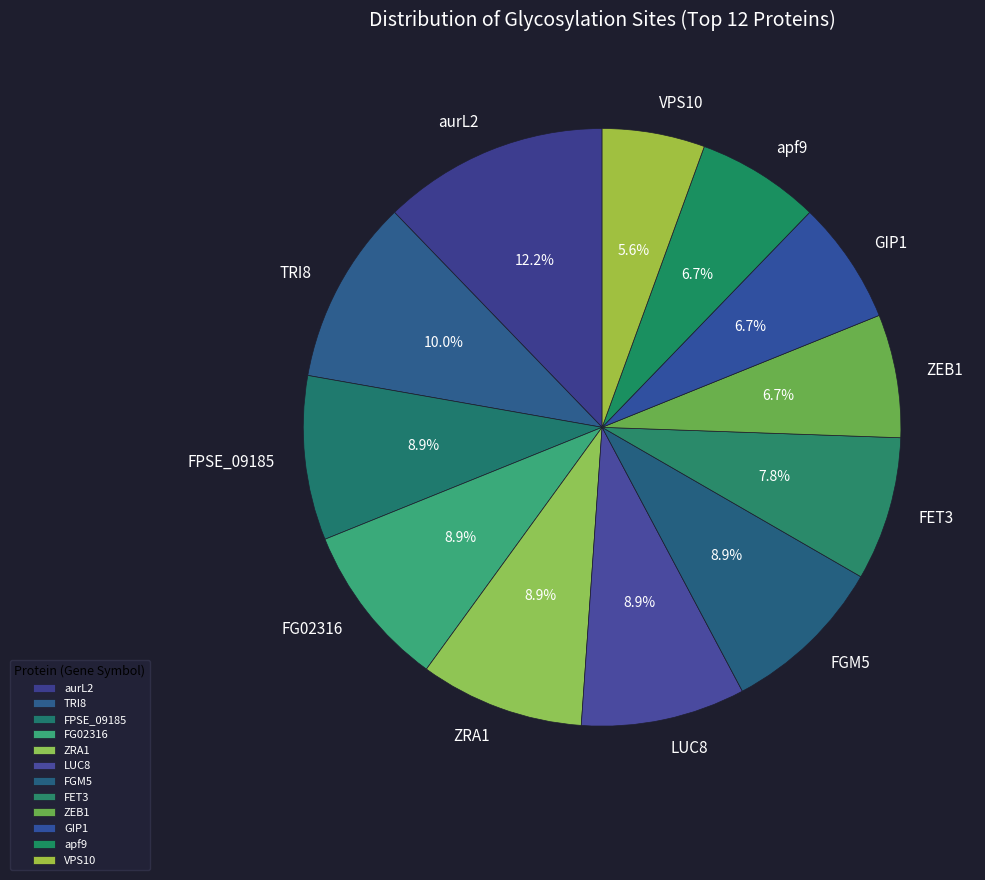

Does any single category account for the majority?

No